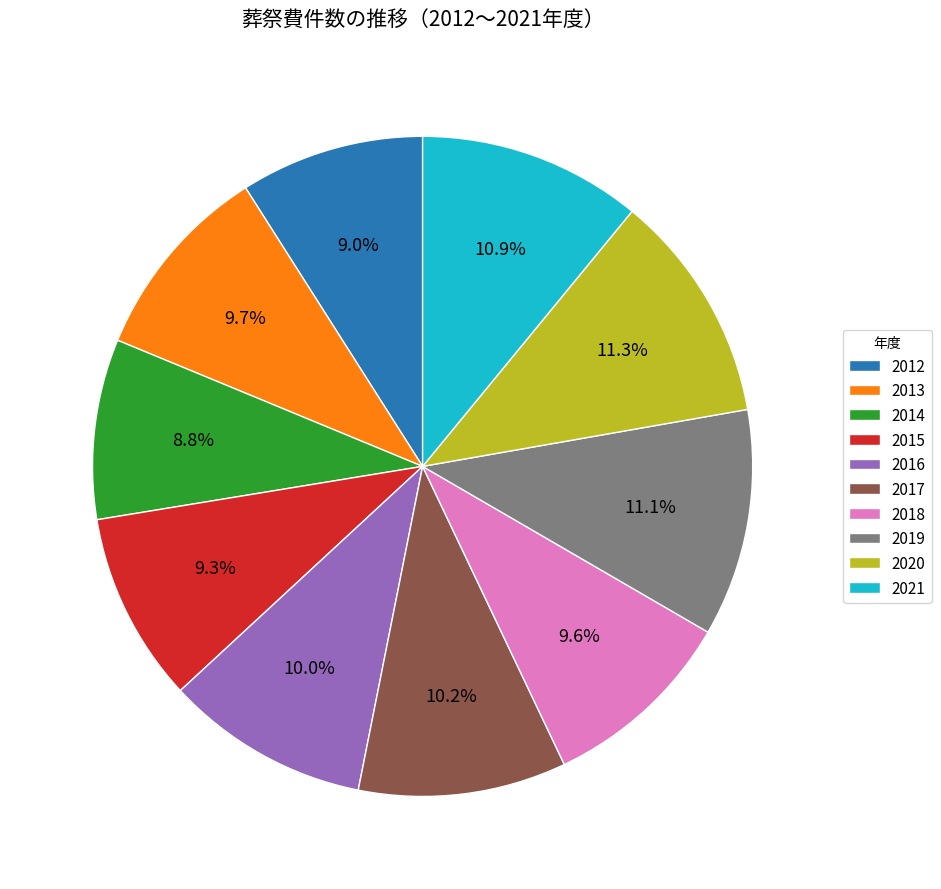

To the nearest percent, what is the combined percentage of 2012 and 2018?

19%